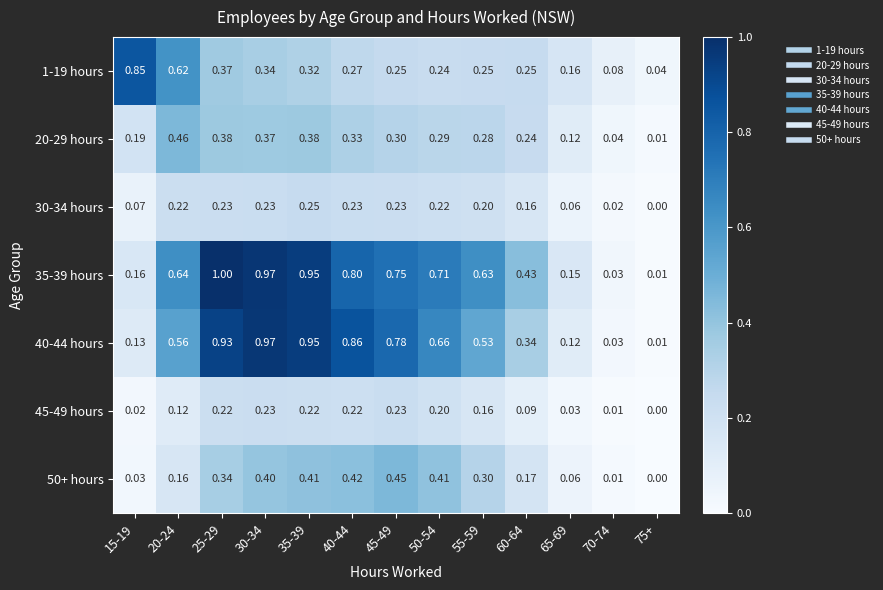

Is the value of 40-44 hours at 50-54 greater than the value of 35-39 hours at 60-64?

Yes